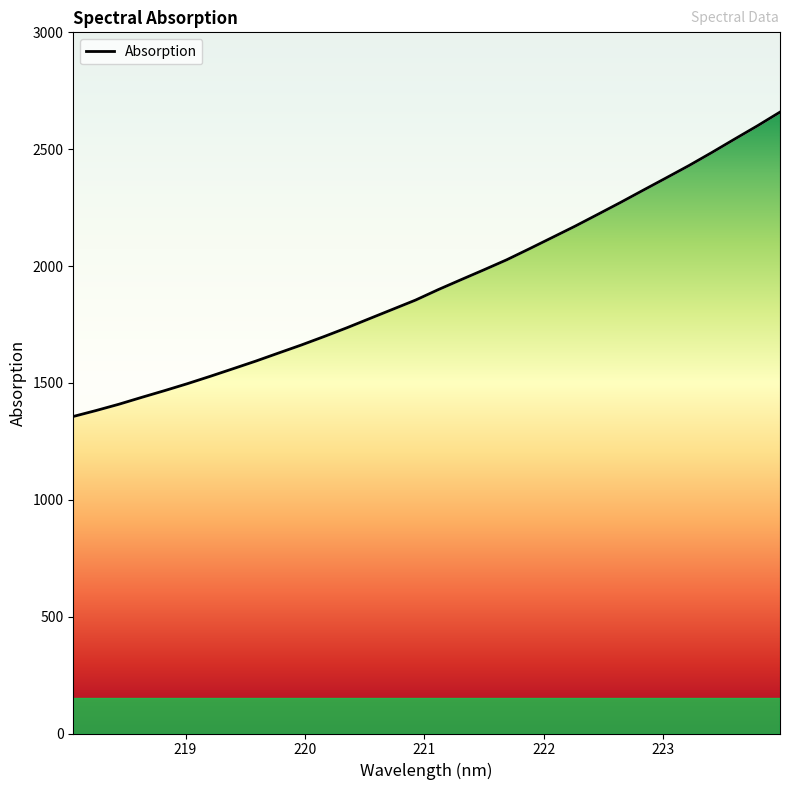

True or false: there are more than 1 points higher than both neighbors.

False